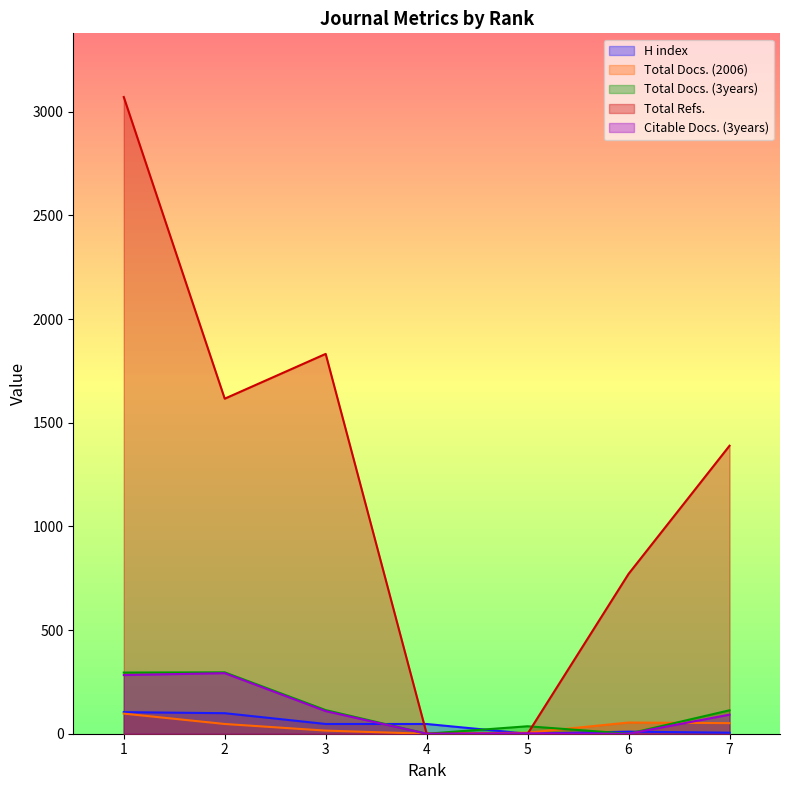

Reading left to right, transcribe all the data shown in this chart.

H index: 1=104	2=99	3=47	4=47	5=0	6=10	7=5
Total Docs. (2006): 1=97	2=47	3=15	4=0	5=5	6=54	7=51
Total Docs. (3years): 1=295	2=296	3=114	4=0	5=36	6=0	7=113
Total Refs.: 1=3071	2=1616	3=1832	4=0	5=0	6=771	7=1389
Citable Docs. (3years): 1=283	2=292	3=109	4=0	5=2	6=0	7=92